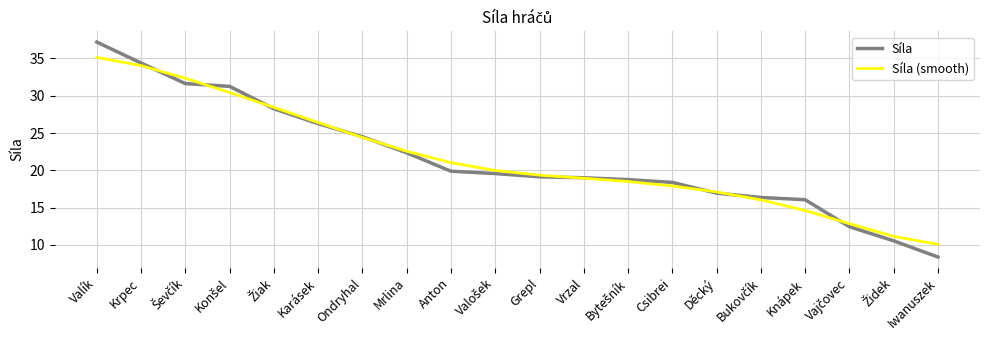

Where is Síla nearest to the value 22?

Mrlina